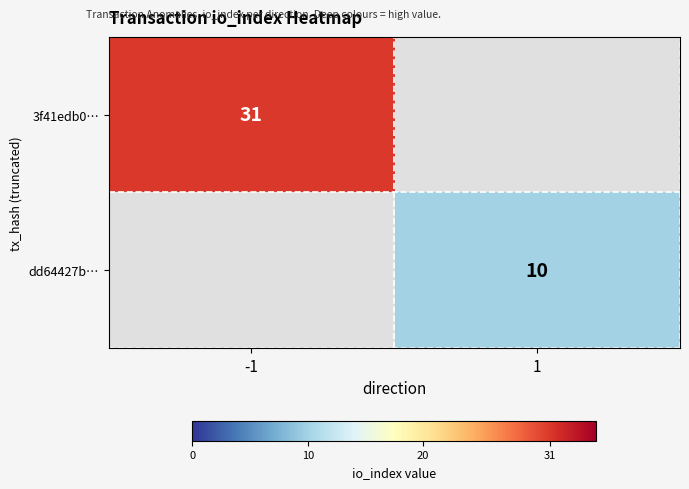

True or false: 3f41edb0… has a value of 31 at -1.

True